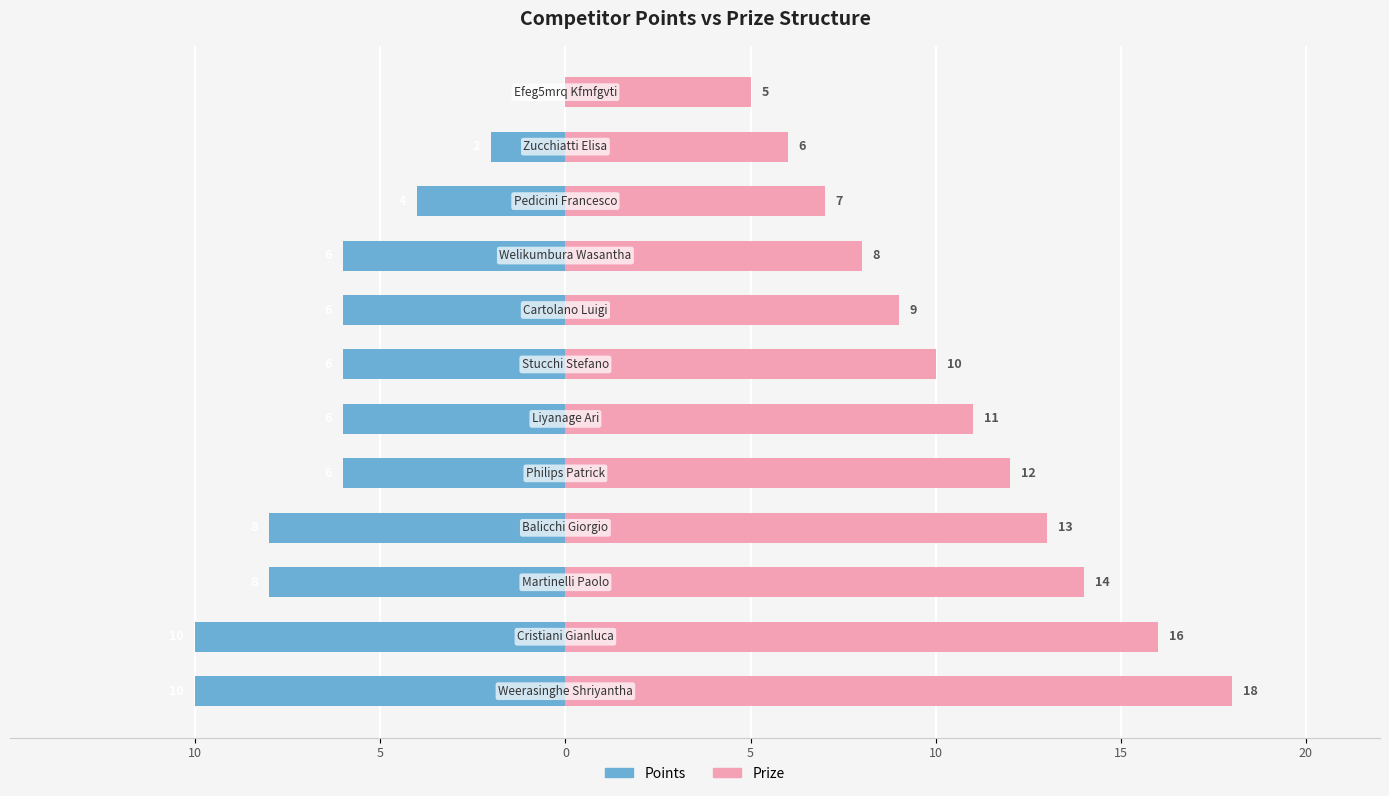

Rank the series by their average value, from highest to lowest.

Prize, Points